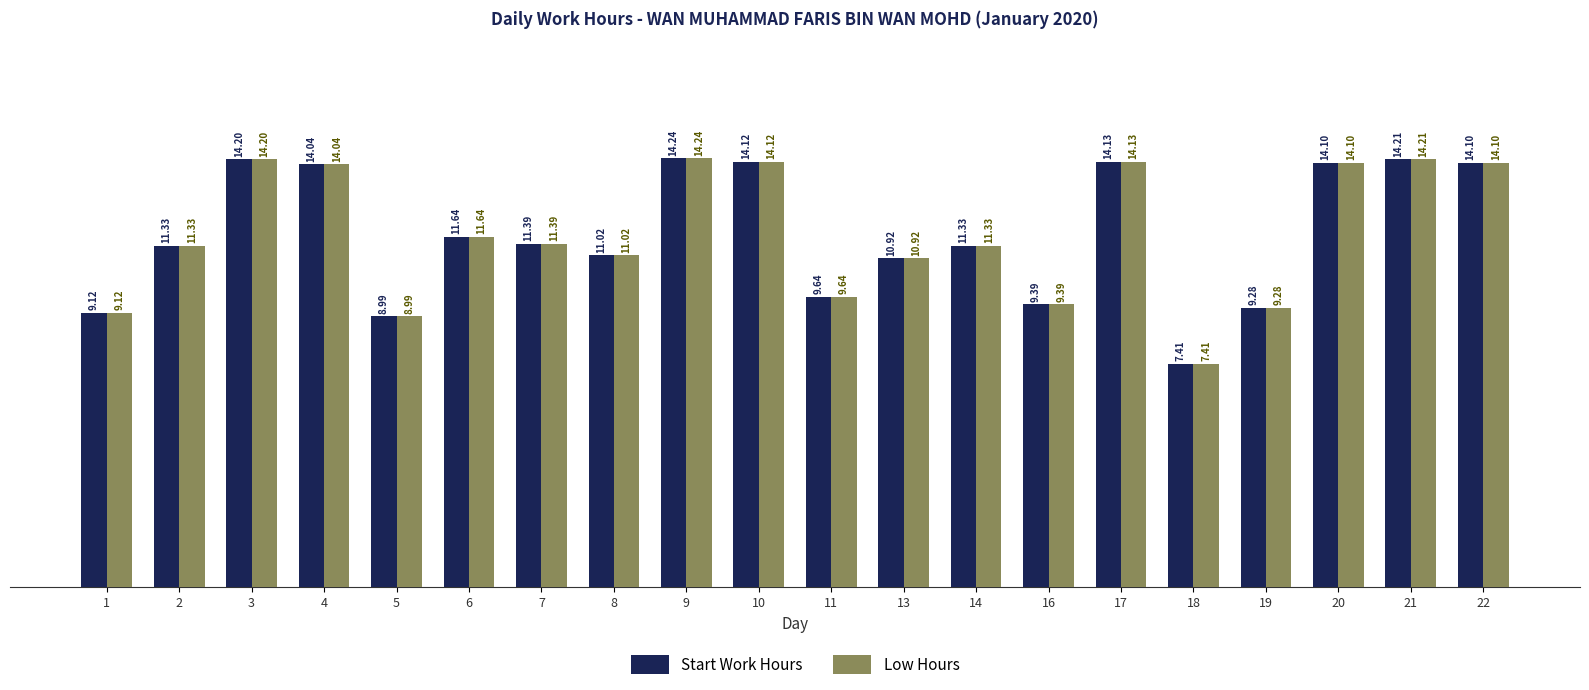

What is the value of the Start Work Hours bar at the 15th from the left?

14.1